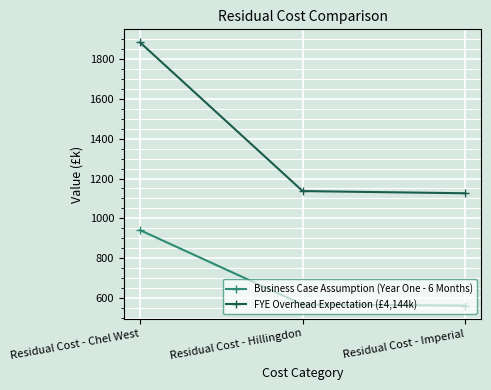

What is the greatest value displayed?

1882